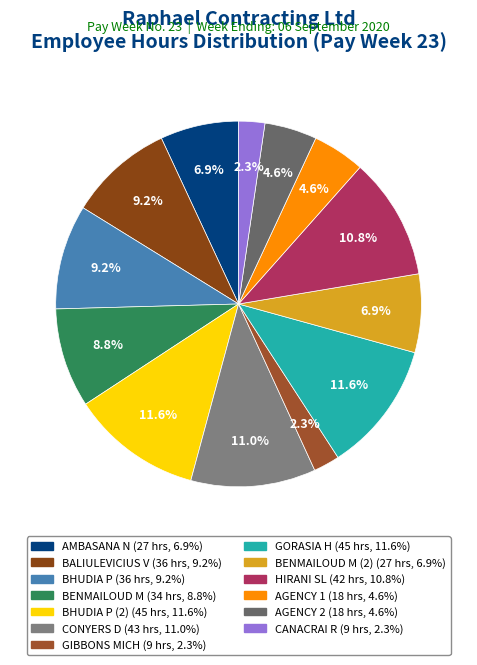

To the nearest percent, what is the difference between the largest and smallest slice percentages?

9%